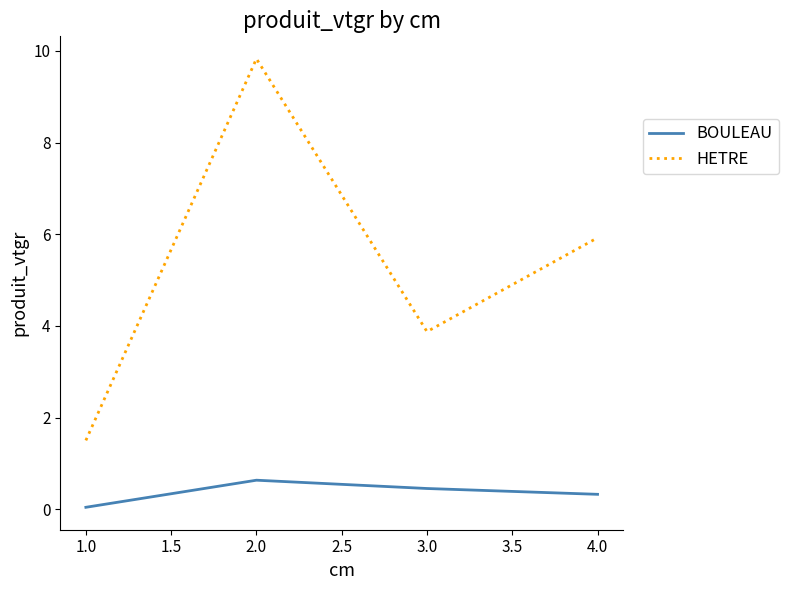

Which label corresponds to the smallest value in the chart?

1.0